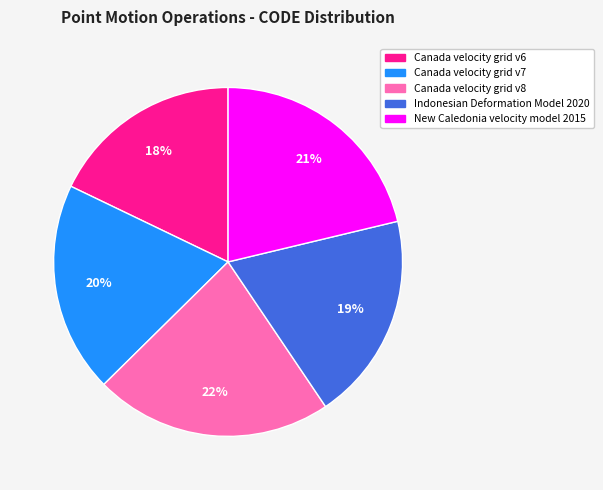

The Canada velocity grid v7 slice represents 13% of the pie. True or false?

False